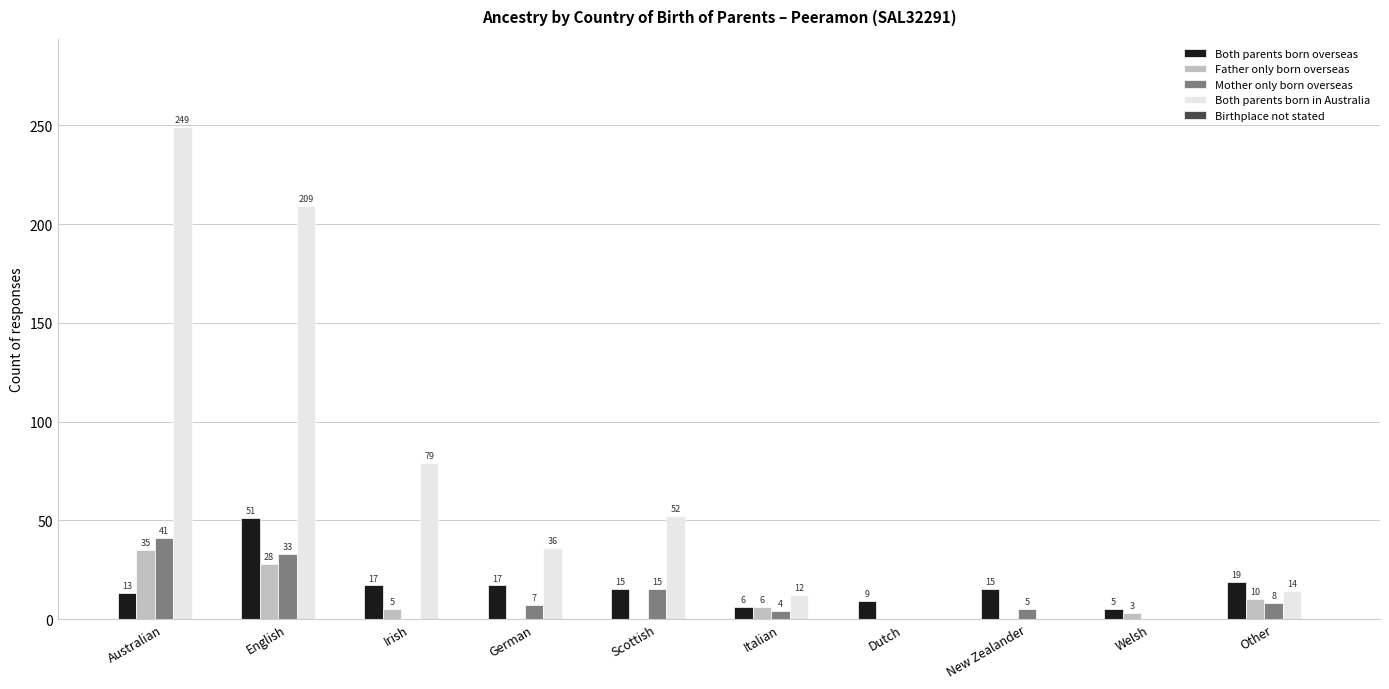

The Father only born overseas series shows 21 at Scottish. True or false?

False